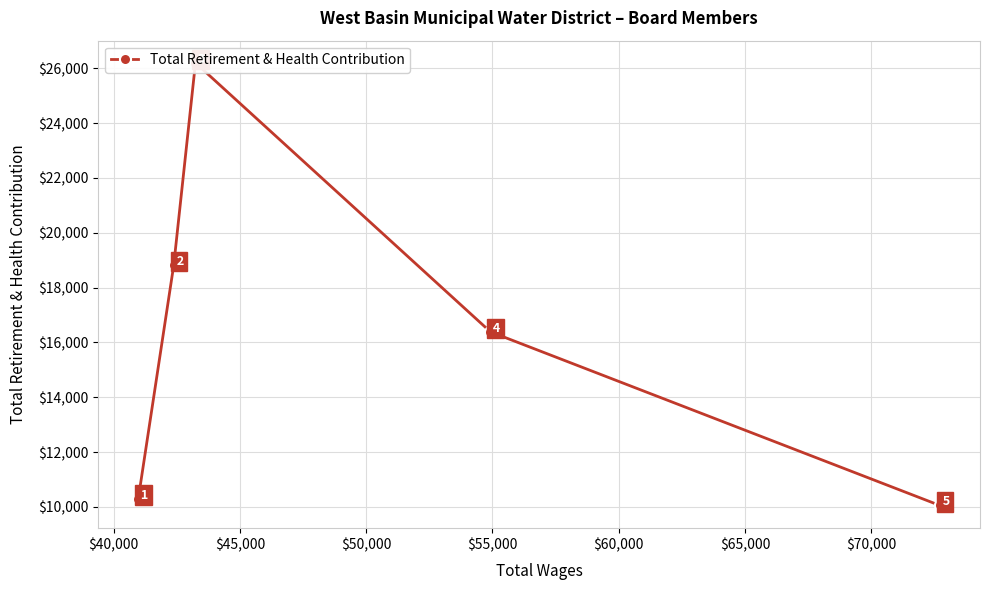

Reading left to right, what are all the values shown in this chart?

10303	18816	26200	16387	10052